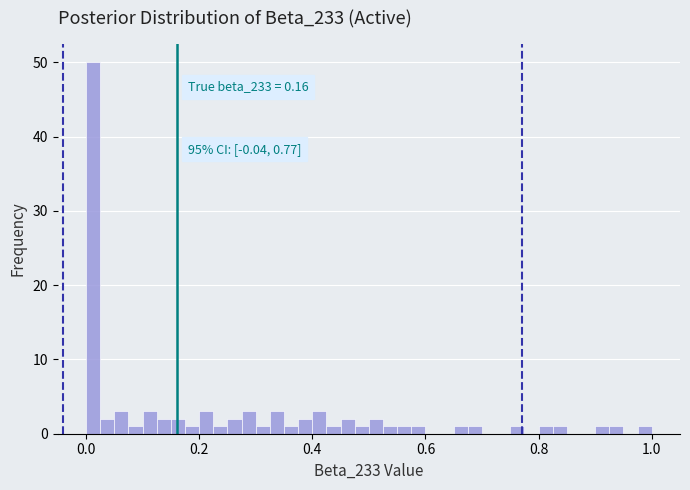

Around what value on the x-axis is the tallest bar? Give the approximate position of its centre, as read against the axis.

0.02